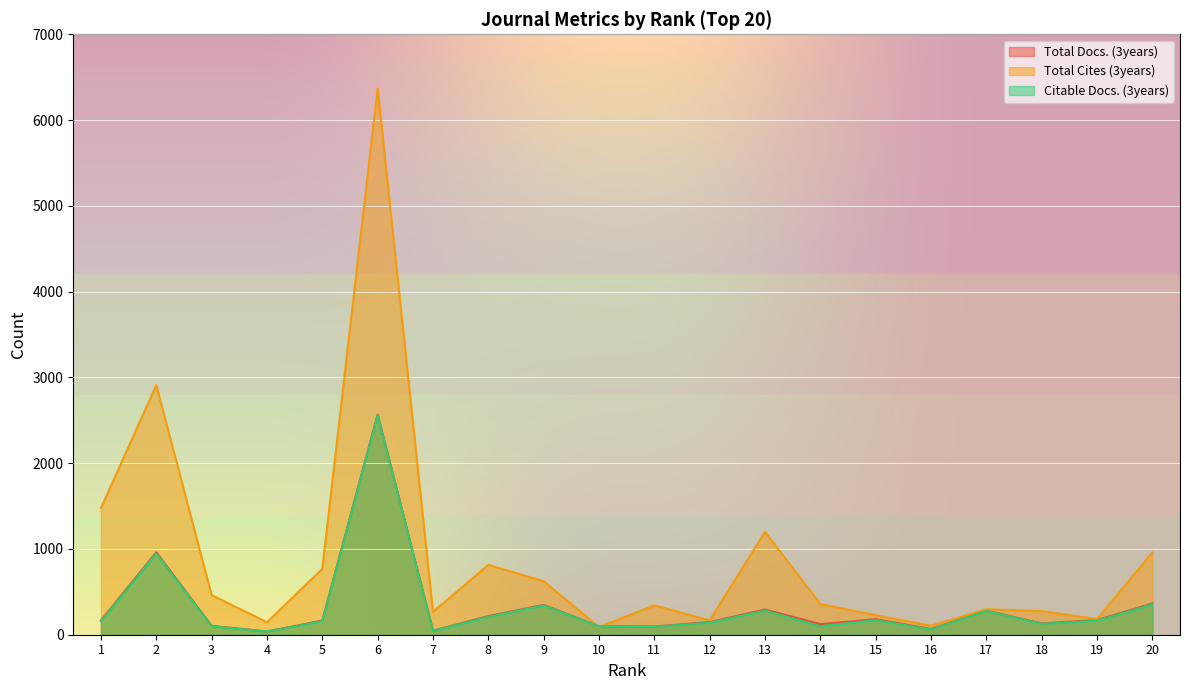

Between 14 and 17, which is larger?

17